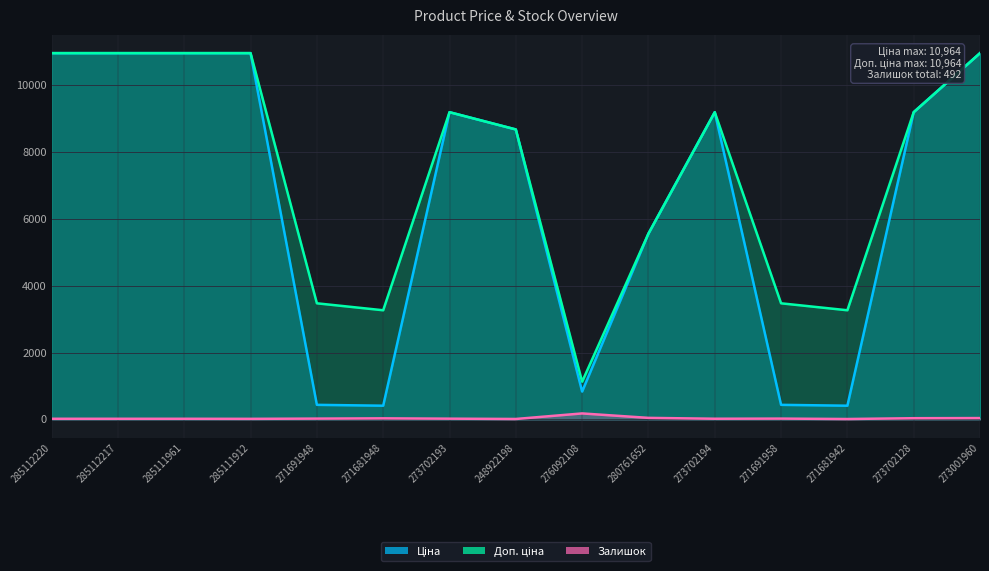

Where is the first local maximum for Доп. ціна?

273702193